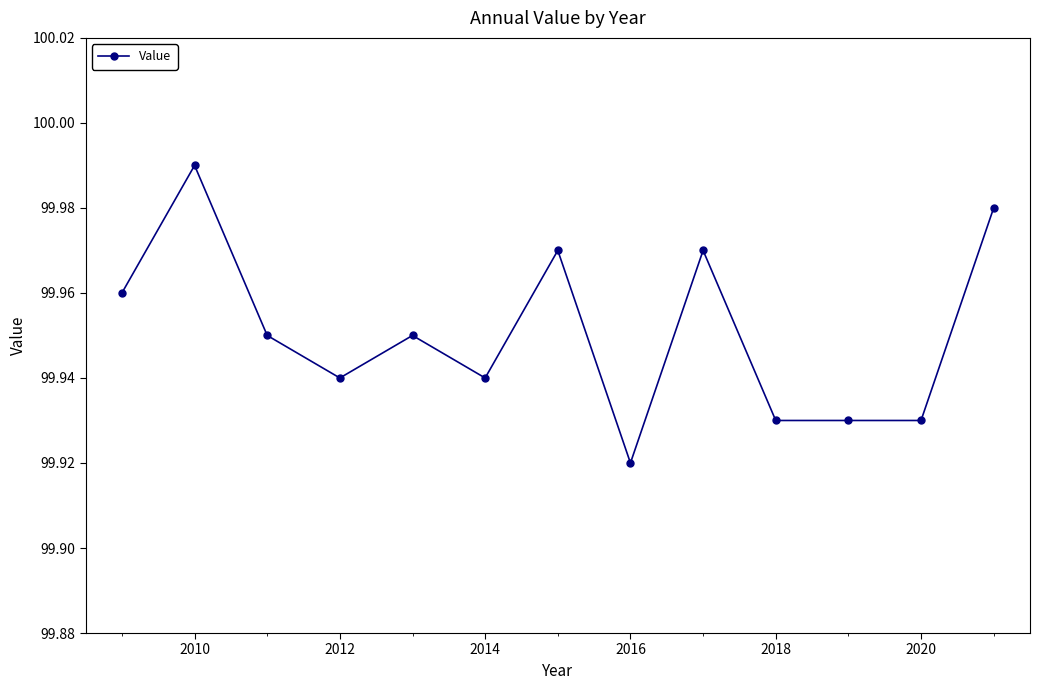

Count the values in the range 99 to 100.

13